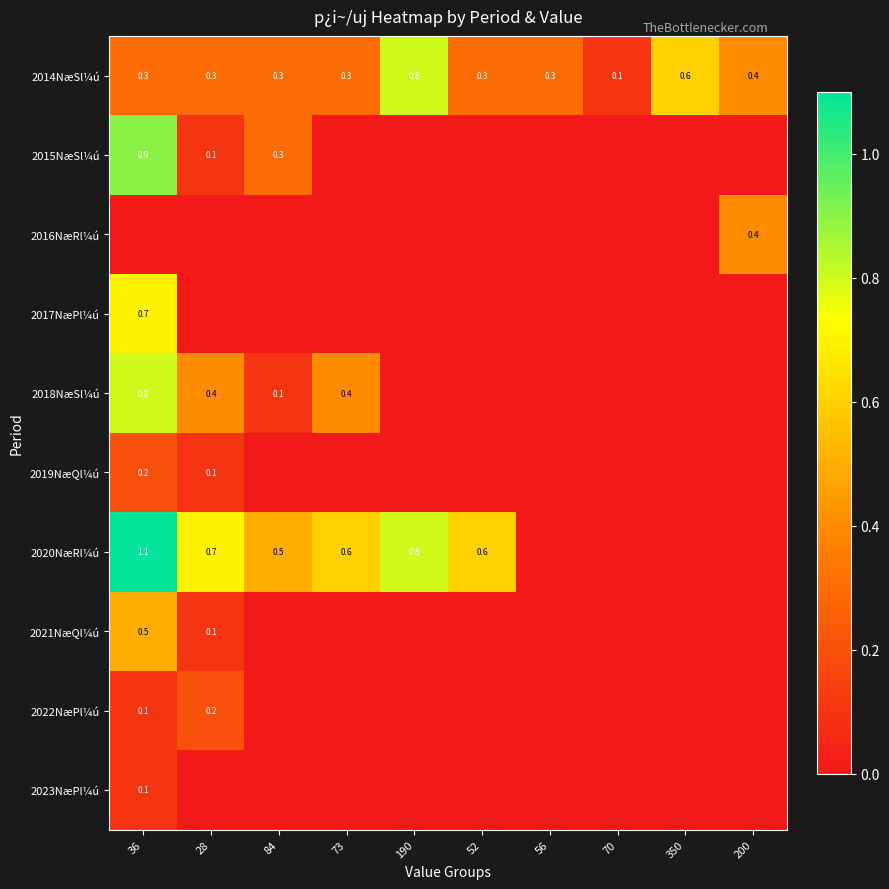

Between 84 and 350, which is larger?

350